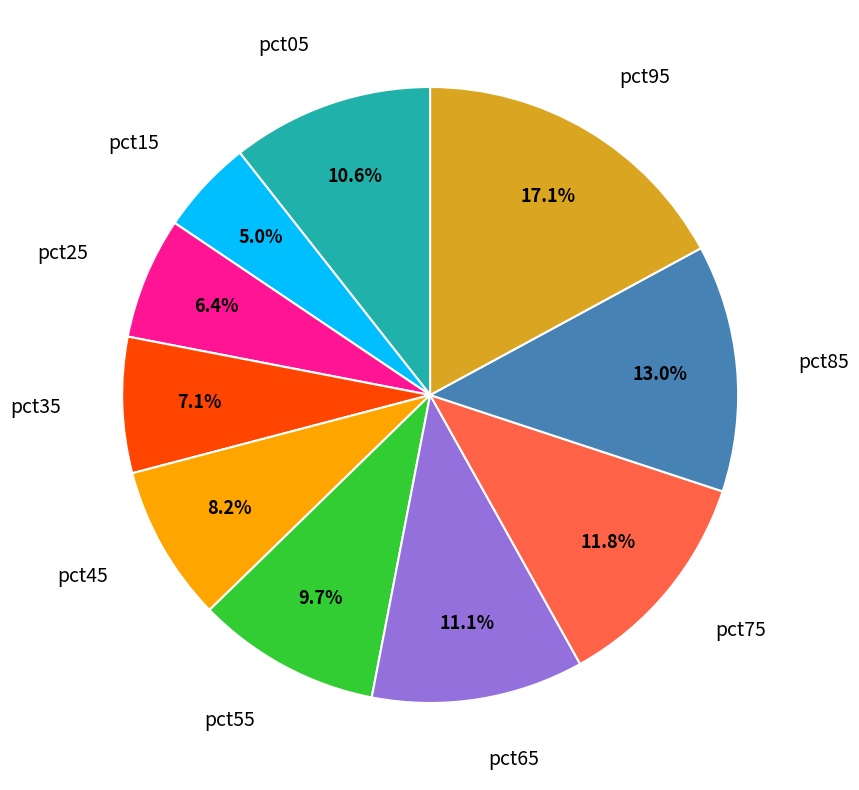

Is there any slice that represents more than half of the pie?

No